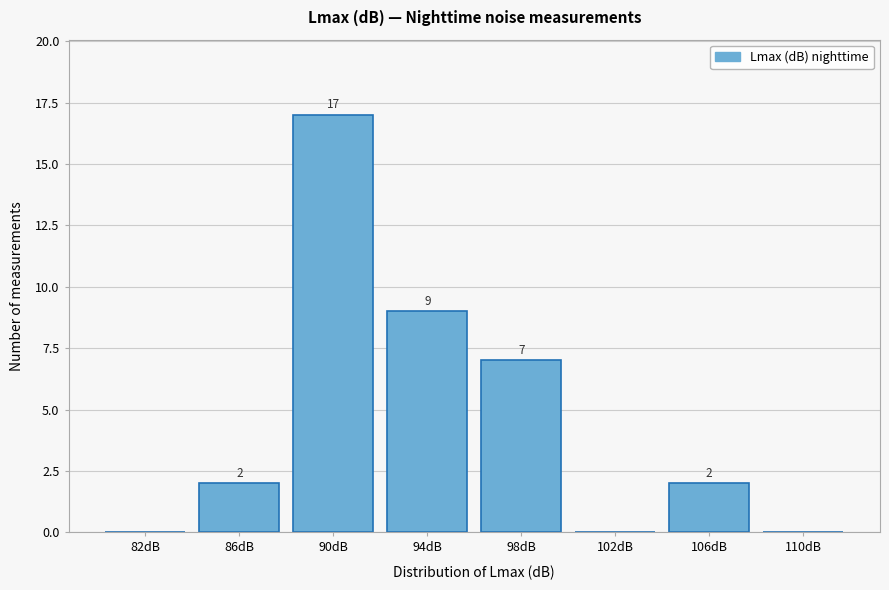

Reading right to left, list all the values displayed in this chart.

110dB=0	106dB=2	102dB=0	98dB=7	94dB=9	90dB=17	86dB=2	82dB=0